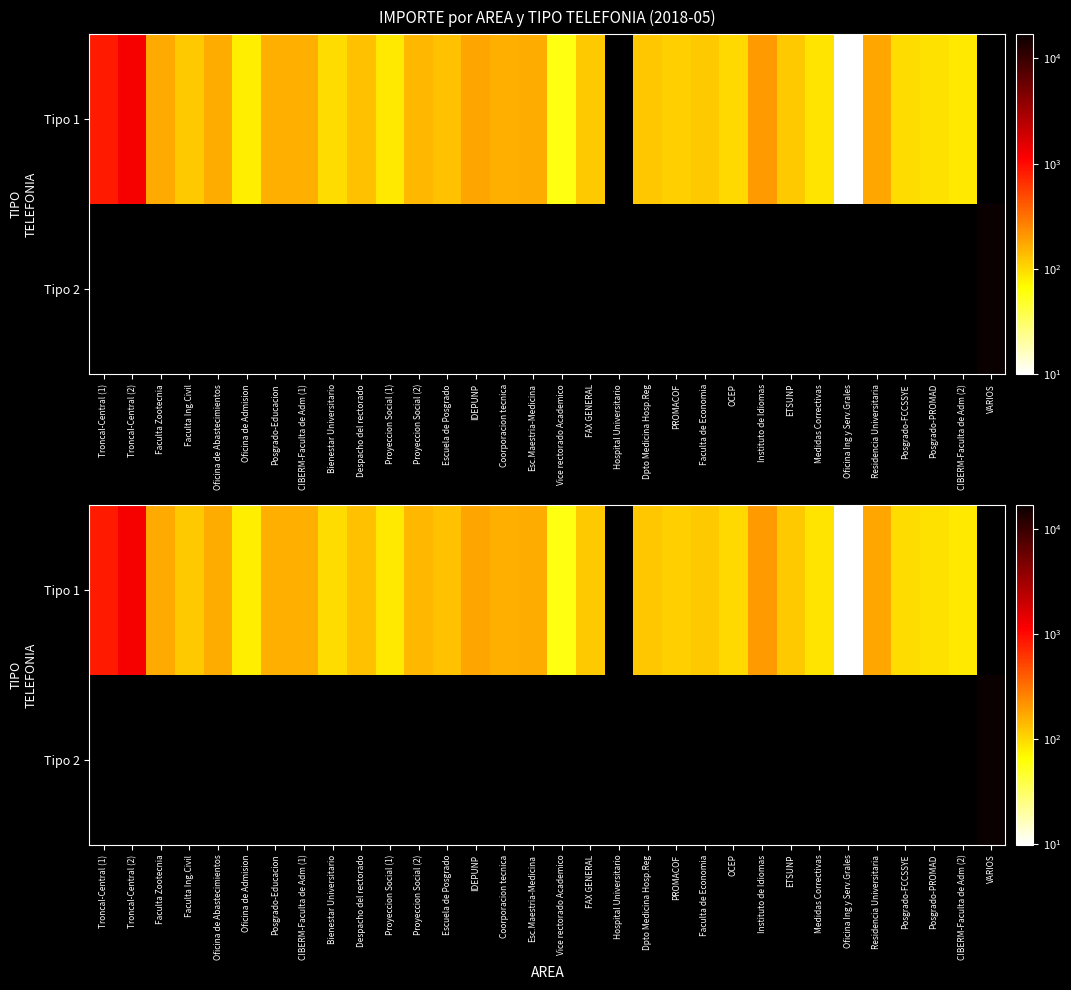

How many values in Tipo 1 are above zero?

30